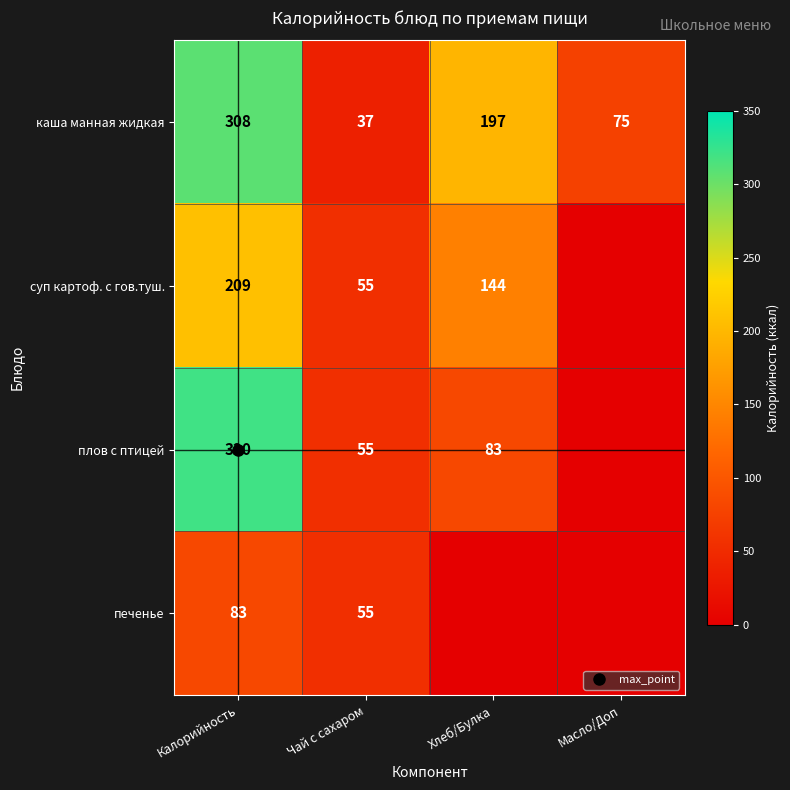

Where does the плов с птицей series first go above 83?

Калорийность